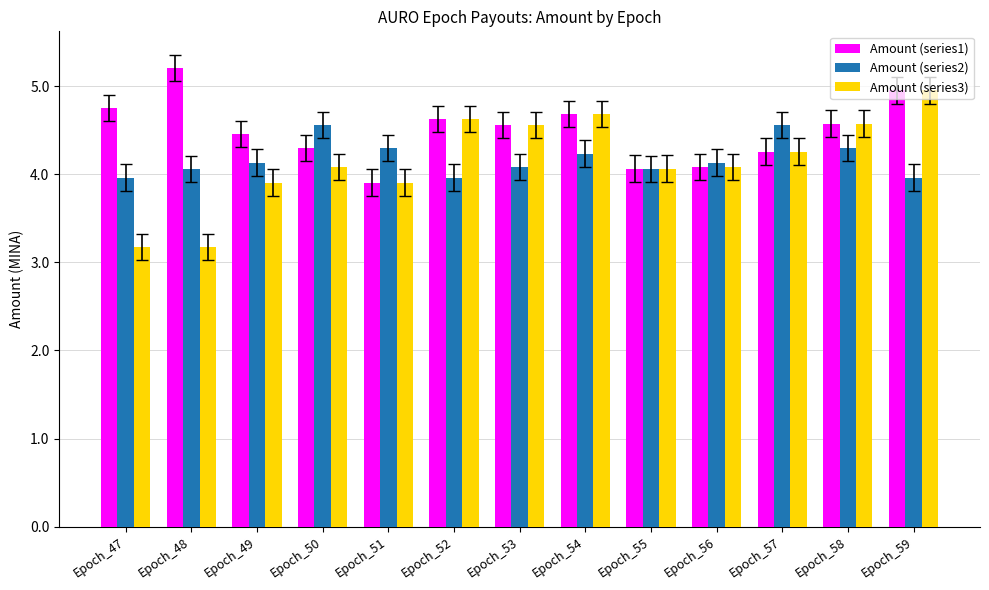

How many groups of bars are there?

13